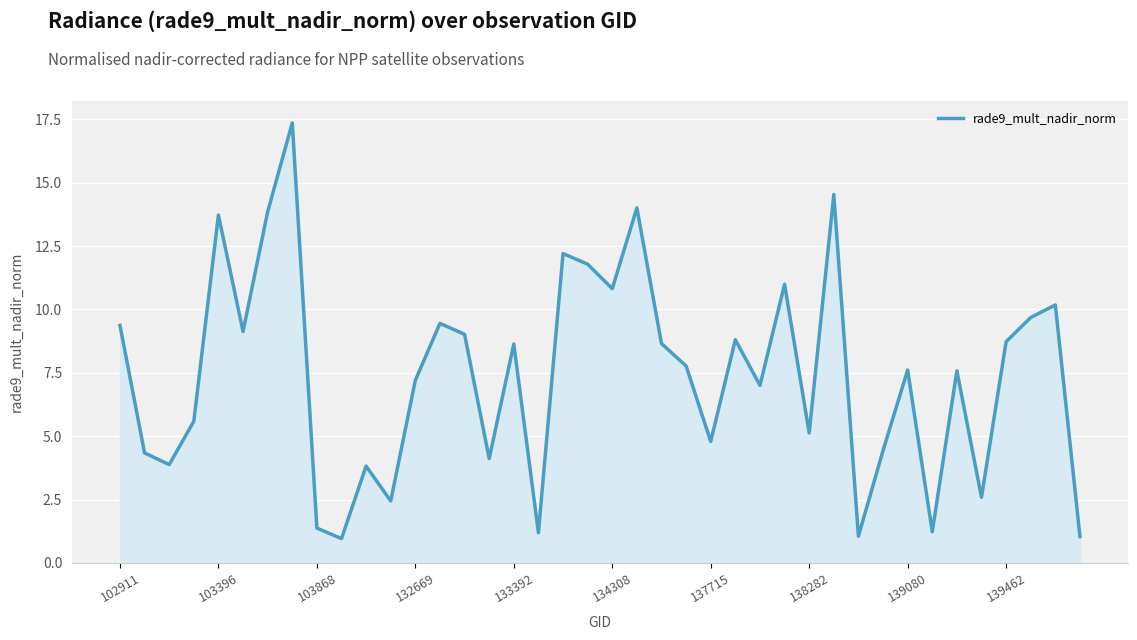

What is the difference between the maximum and second lowest values?

16.3